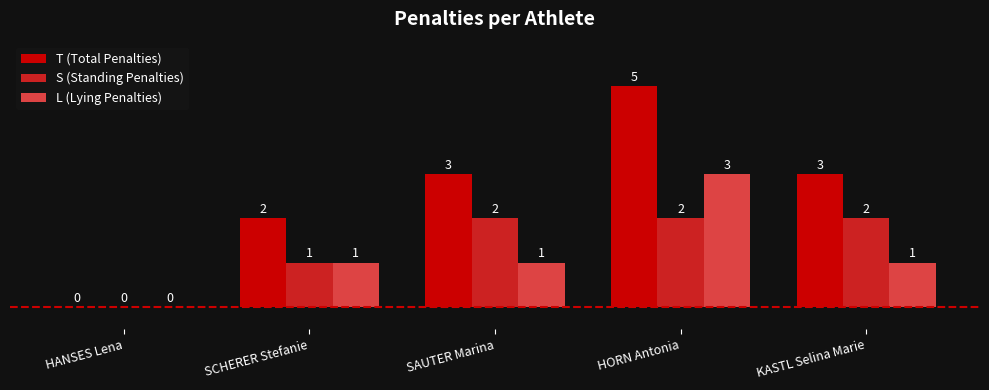

Is the value of S (Standing Penalties) at HORN Antonia greater than the value of L (Lying Penalties) at HORN Antonia?

No